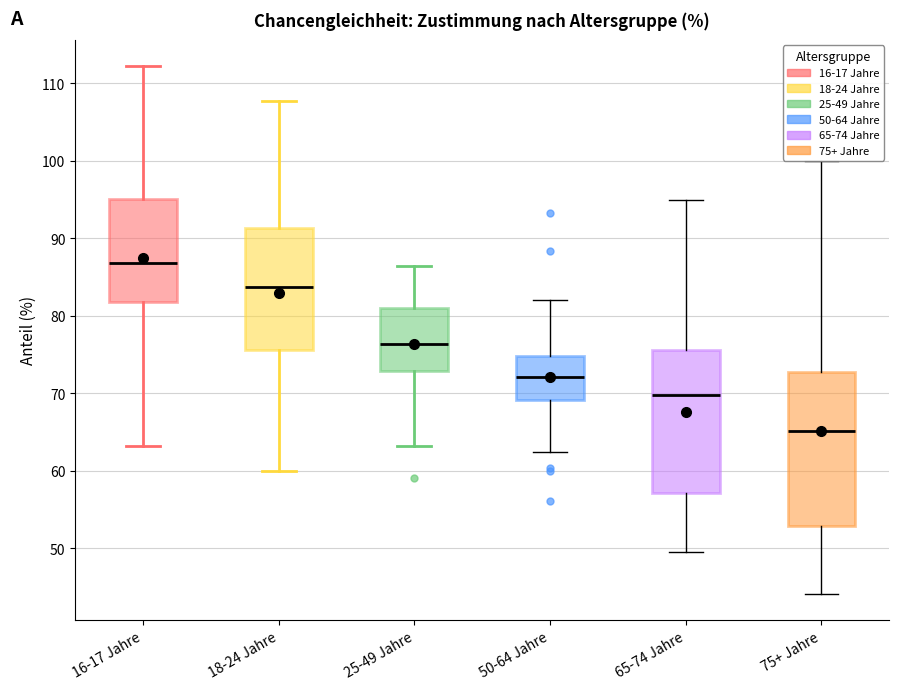

Comparing the boxes themselves (not the whiskers), which one is the tallest?

75+ Jahre